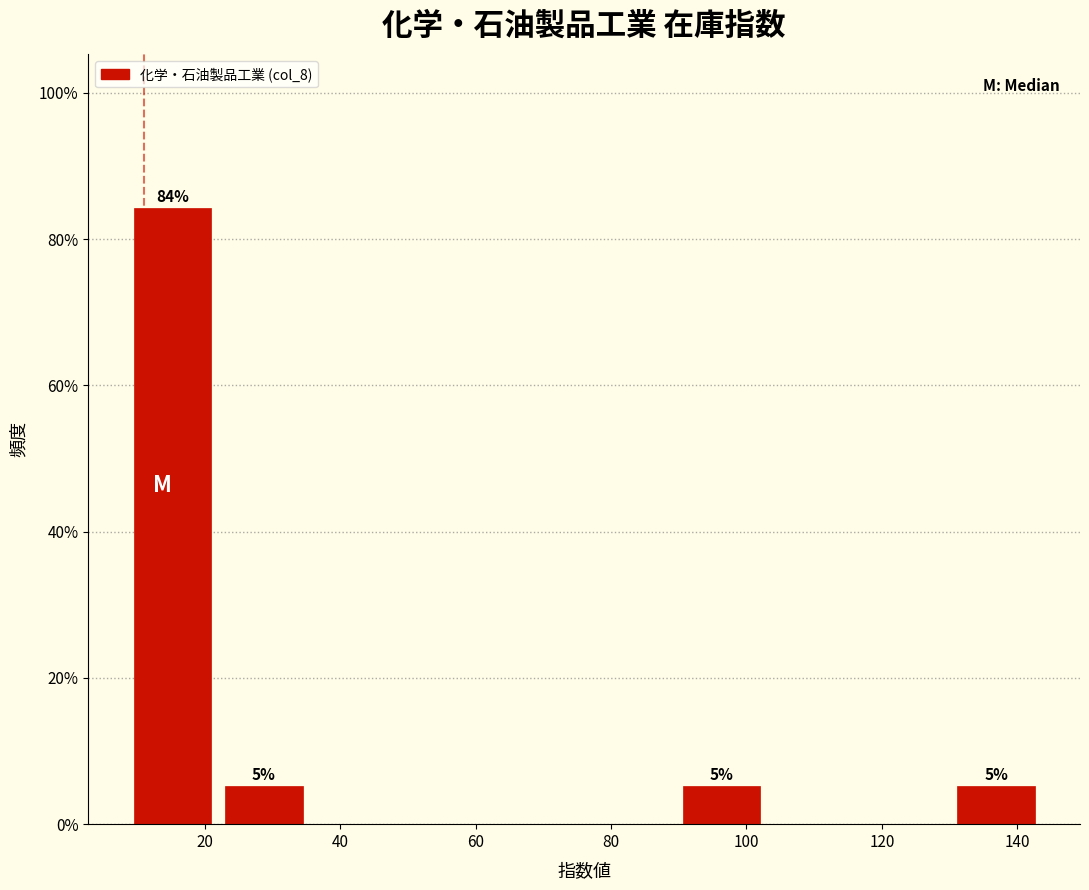

Which range on the x-axis has the tallest bar?

8 to 22